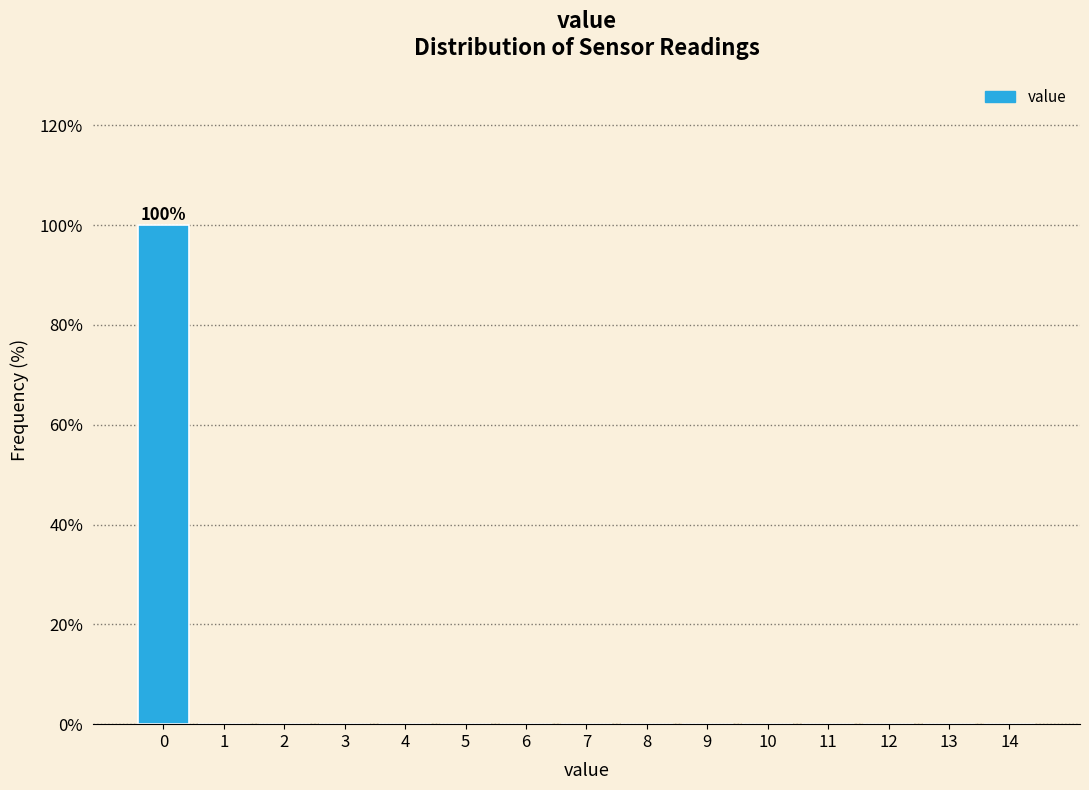

Which range on the x-axis has the tallest bar?

-0.5 to 0.5